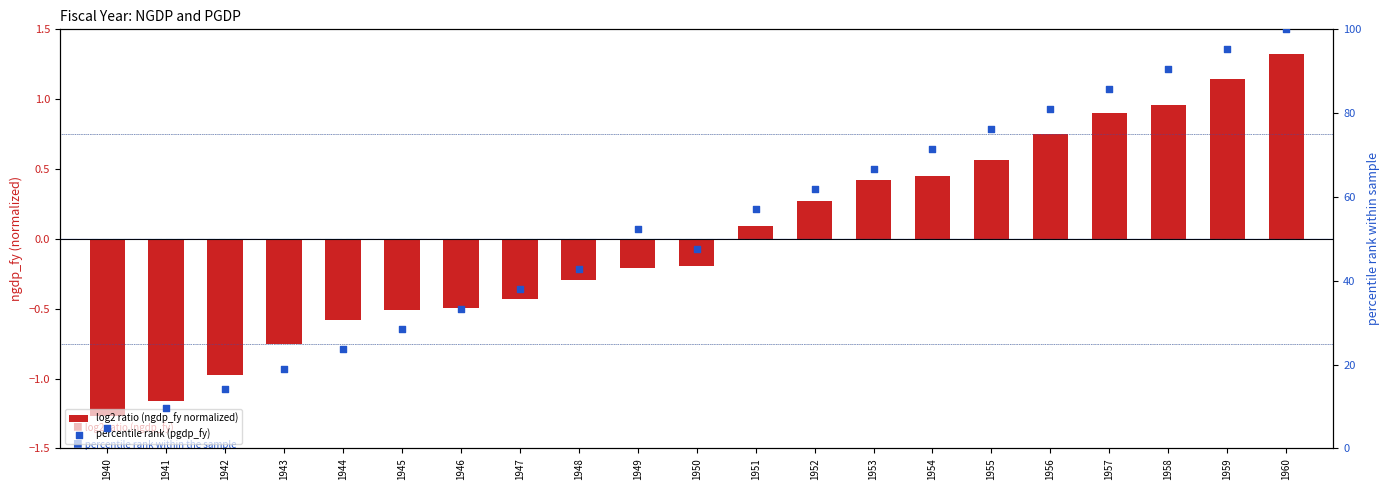

Is the value of log2 ratio (ngdp_fy normalized) at 1942 greater than the value of percentile rank (pgdp_fy) at 1946?

No